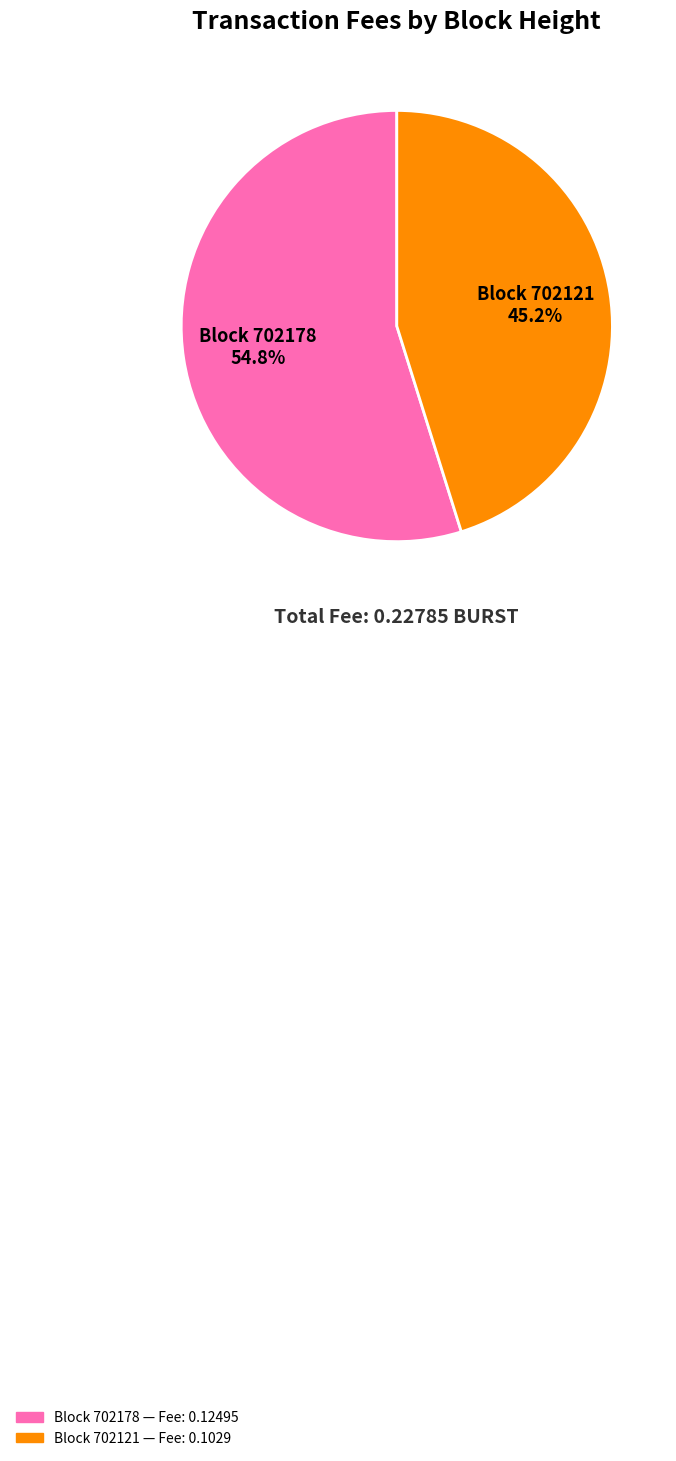

Between Block 702121 45.2% and Block 702178 54.8%, which is larger?

Block 702178 54.8%